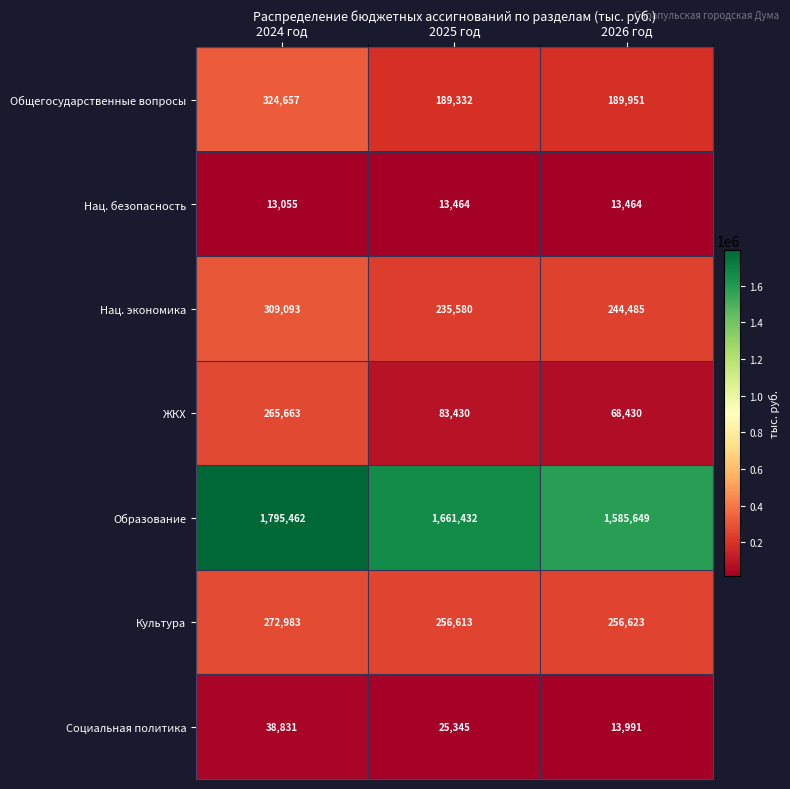

Count the number of categories in the chart.

3